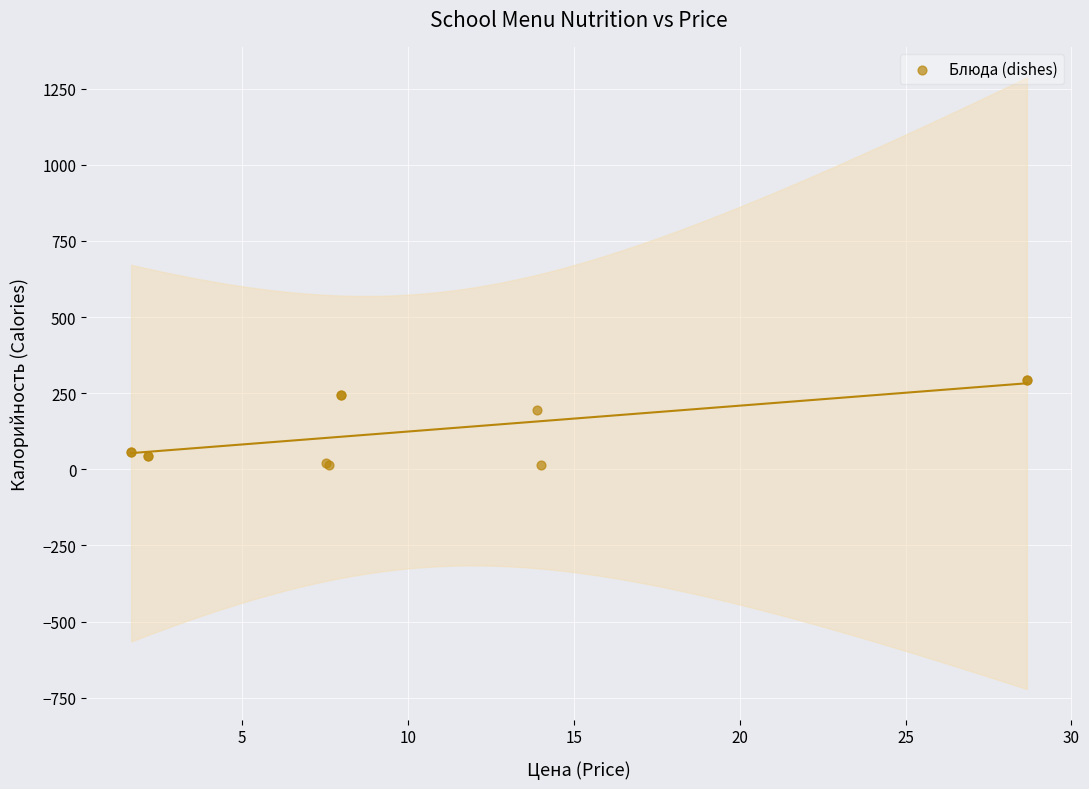

What Y value in the scatter plot is closest to 153?

194.0